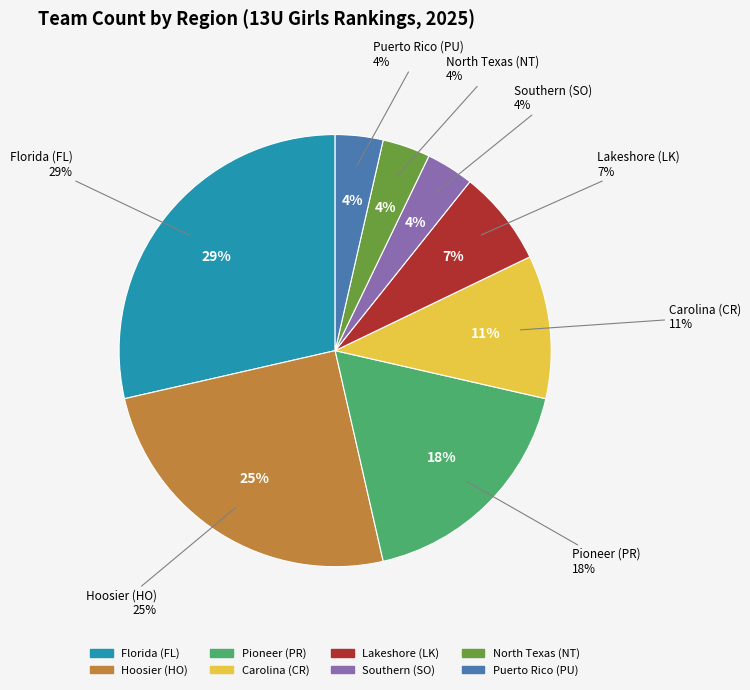

What is the ratio of the value at Hoosier (HO) to the value at Pioneer (PR)?

1.4